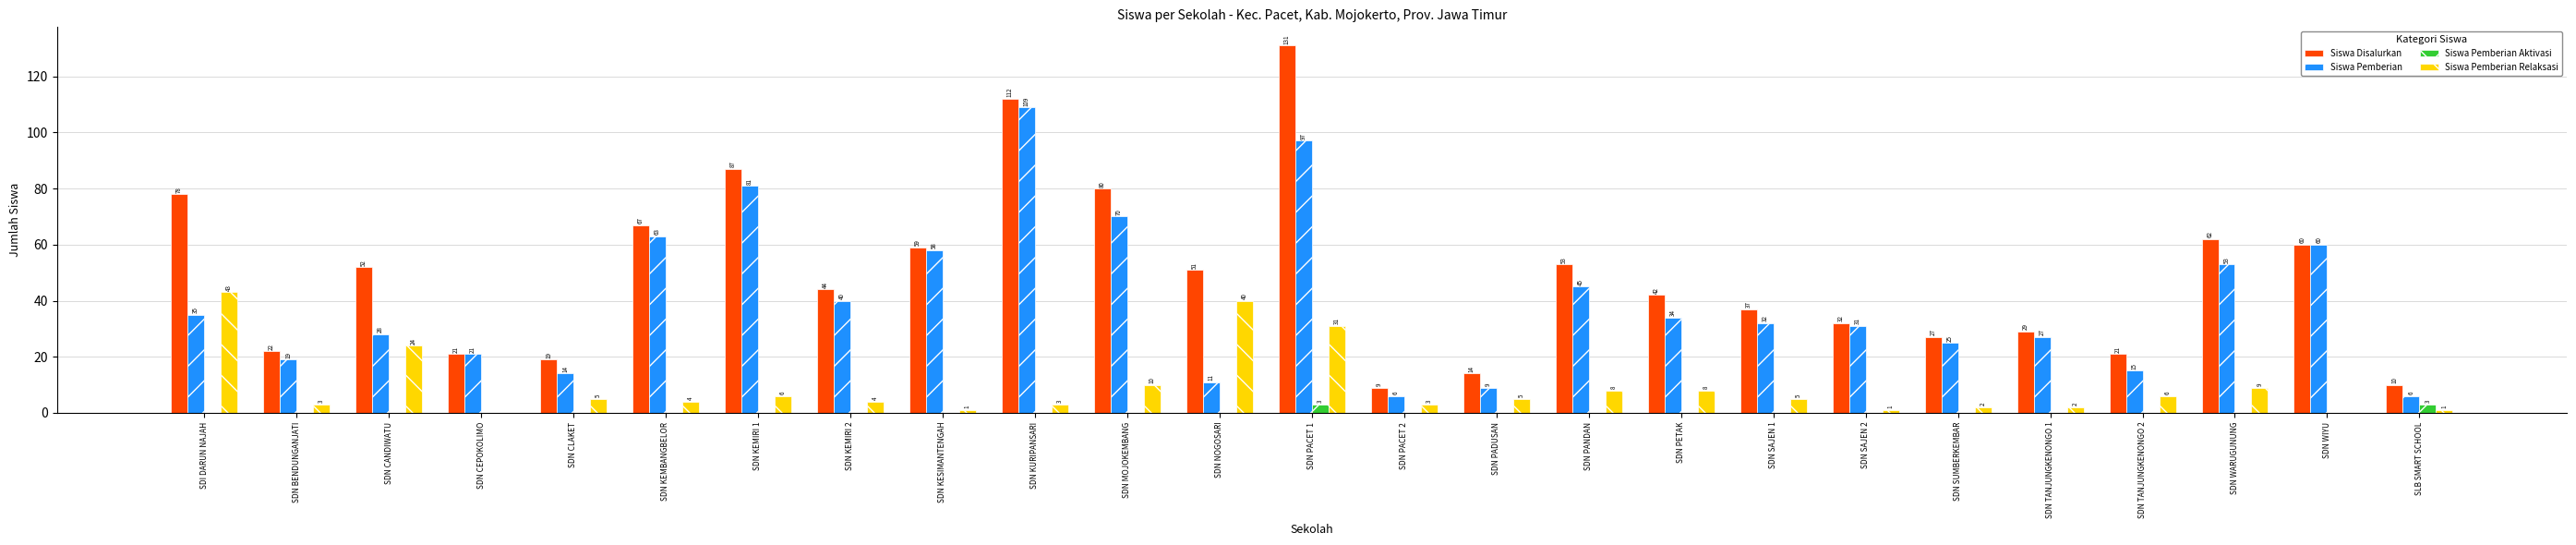

Reading left to right, what are all the values shown in this chart?

Siswa Disalurkan: 78	22	52	21	19	67	87	44	59	112	80	51	131	9	14	53	42	37	32	27	29	21	62	60	10
Siswa Pemberian: 35	19	28	21	14	63	81	40	58	109	70	11	97	6	9	45	34	32	31	25	27	15	53	60	6
Siswa Pemberian Aktivasi: 0	0	0	0	0	0	0	0	0	0	0	0	3	0	0	0	0	0	0	0	0	0	0	0	3
Siswa Pemberian Relaksasi: 43	3	24	0	5	4	6	4	1	3	10	40	31	3	5	8	8	5	1	2	2	6	9	0	1